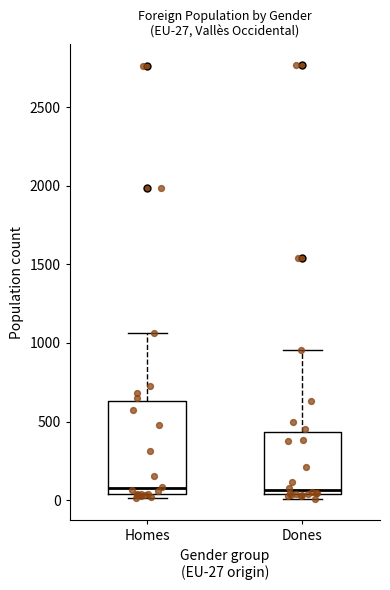

Comparing the boxes themselves (not the whiskers), which one is the tallest?

Homes